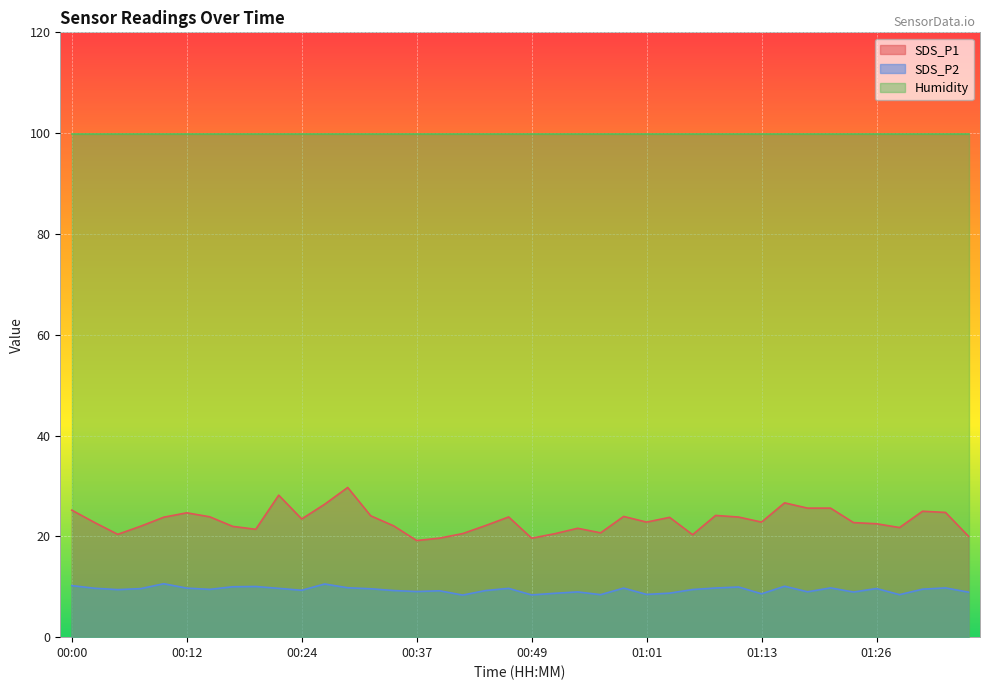

True or false: SDS_P2 and SDS_P1 intersect in this chart.

False